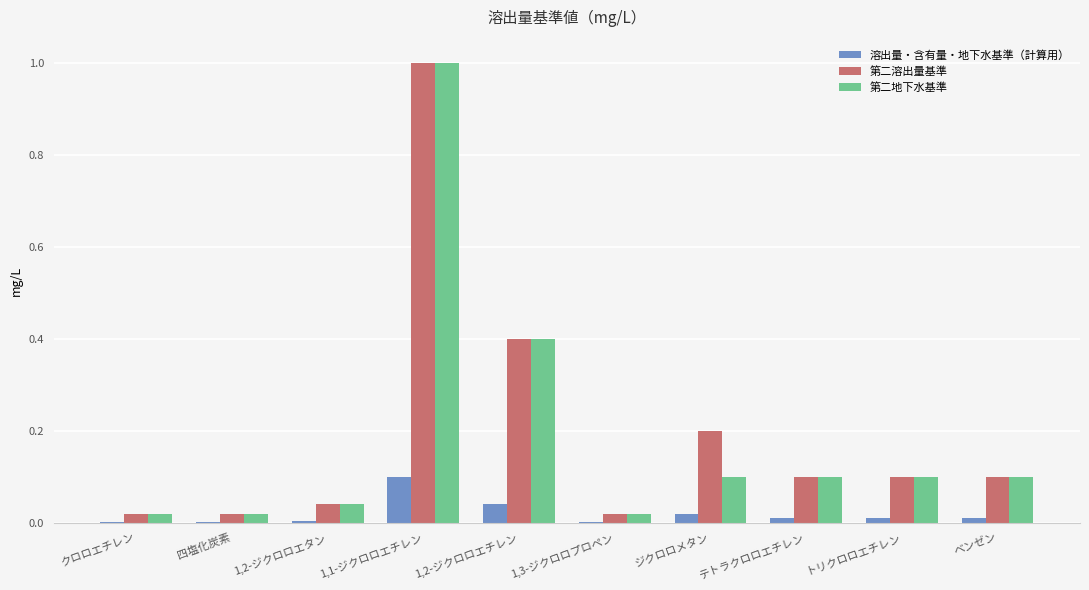

What is the sum of the 溶出量・含有量・地下水基準（計算用） values at テトラクロロエチレン and 1,2-ジクロロエチレン?

0.1